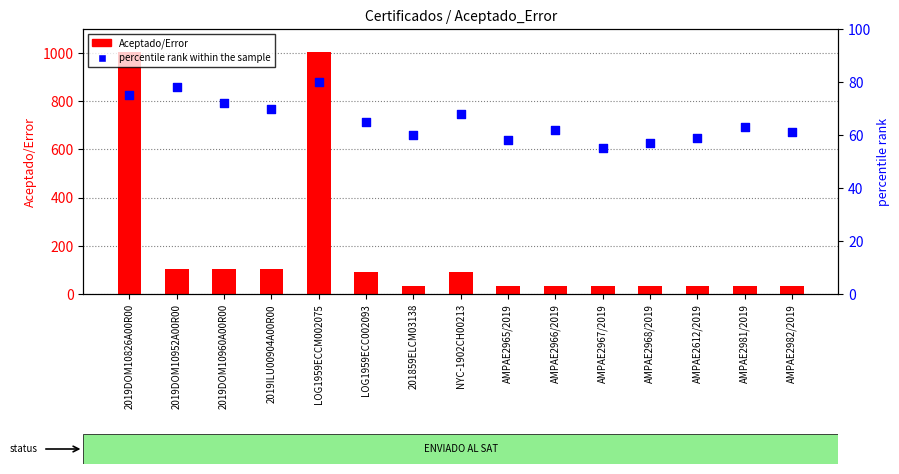

Which series has the widest spread of Y values?

Aceptado/Error